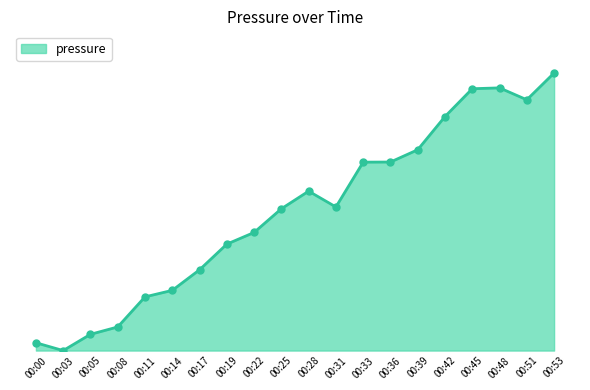

Is this an area chart (filled region under the line)?

Yes